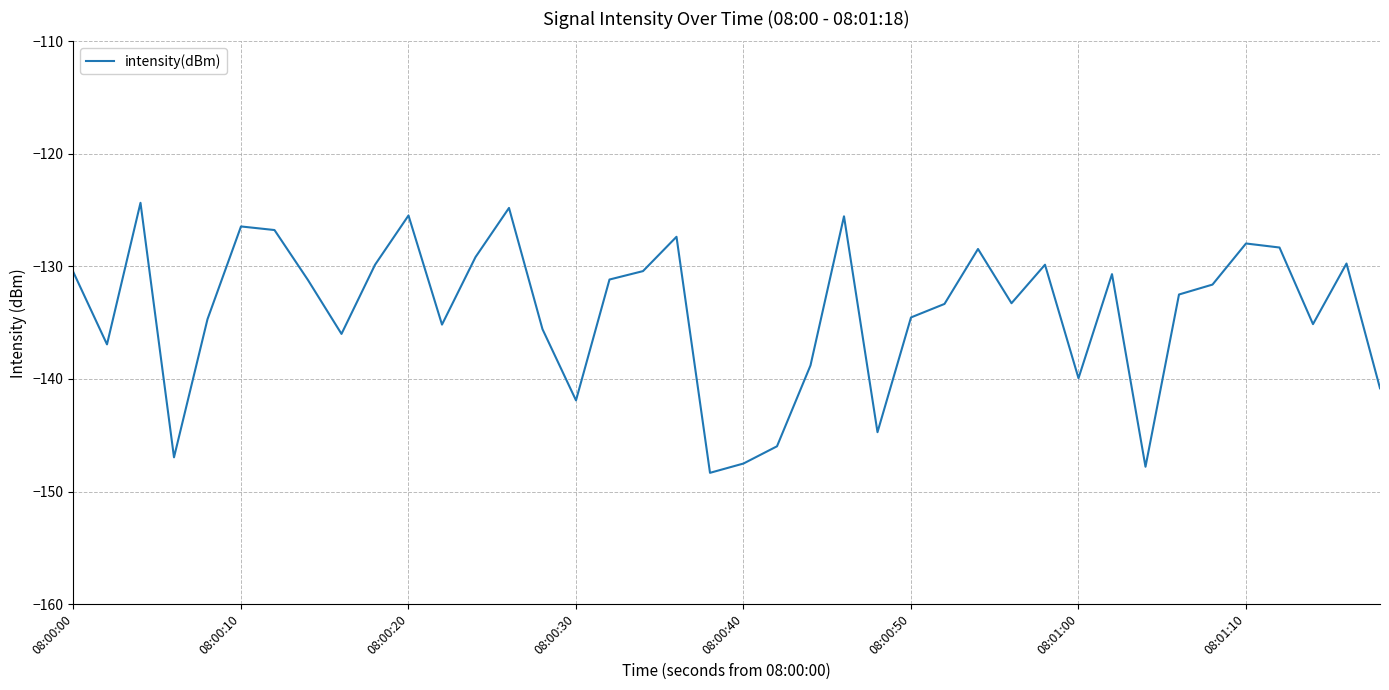

What is the difference between the maximum and minimum values?

24.0